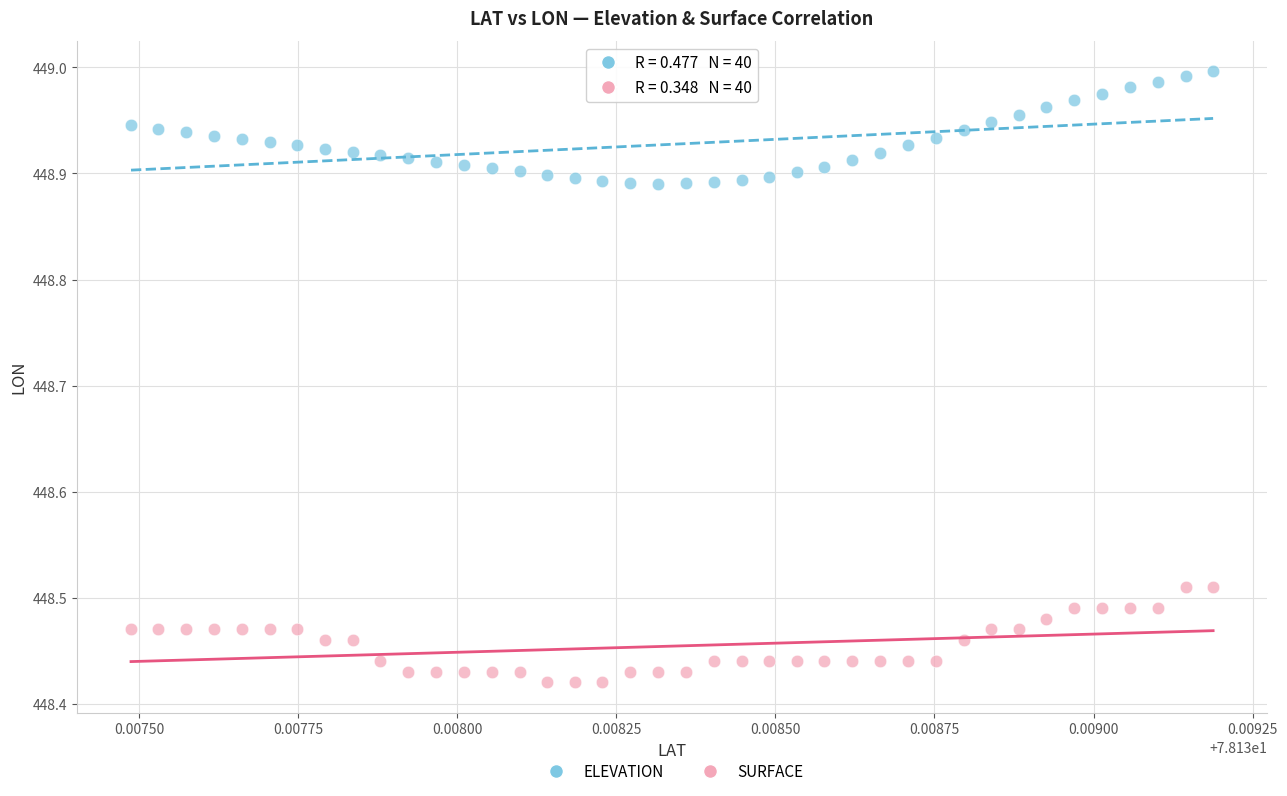

Across all data points, what is the range of Y values (max minus min)?

0.6